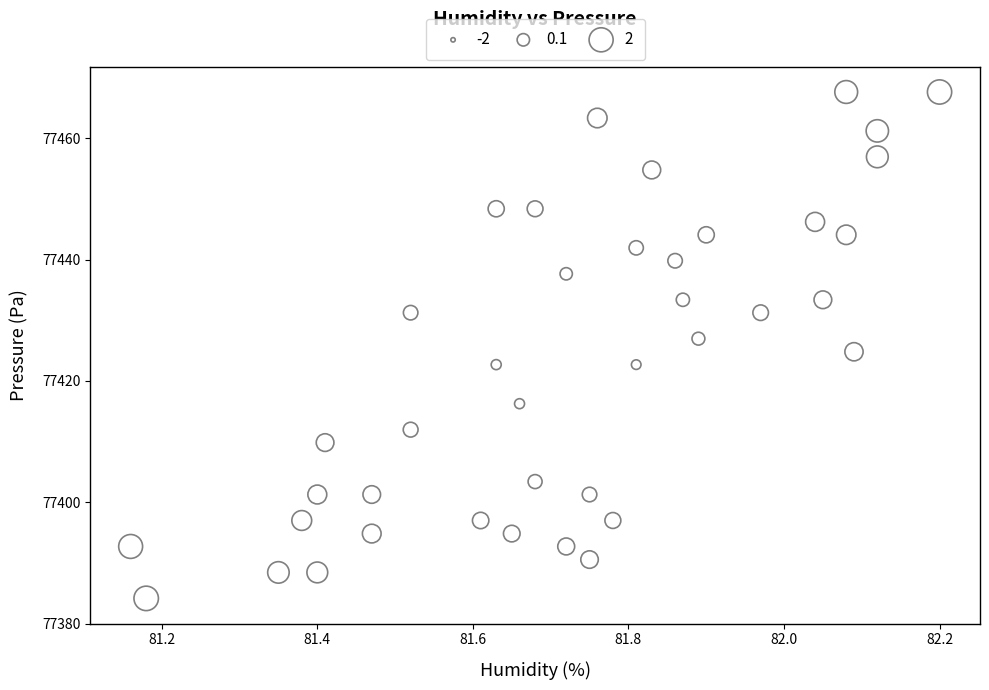

What is the range of X values (max minus min)?

1.0